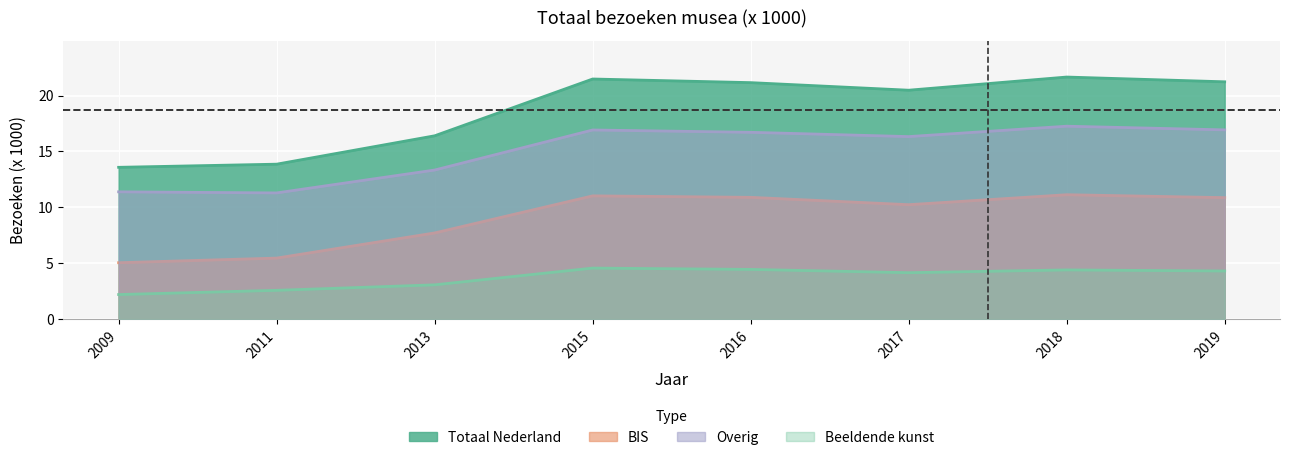

The value of BIS at 2018 is 2.3. True or false?

False